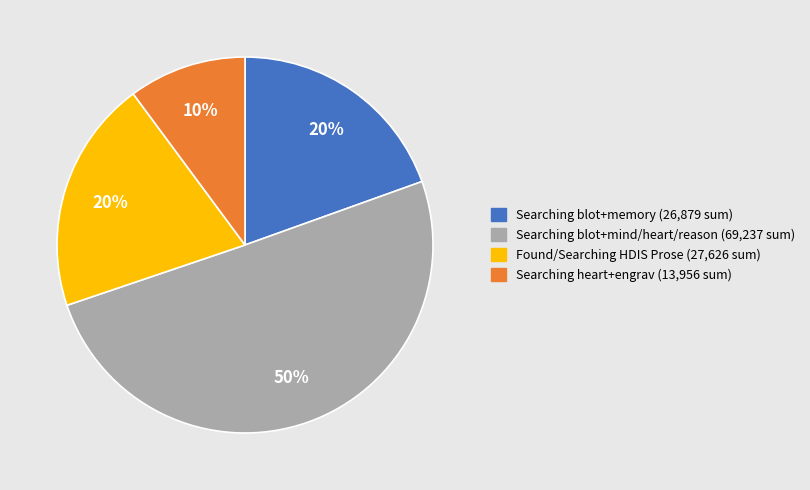

Between Searching heart+engrav (13,956 sum) and Searching blot+mind/heart/reason (69,237 sum), which is larger?

Searching blot+mind/heart/reason (69,237 sum)